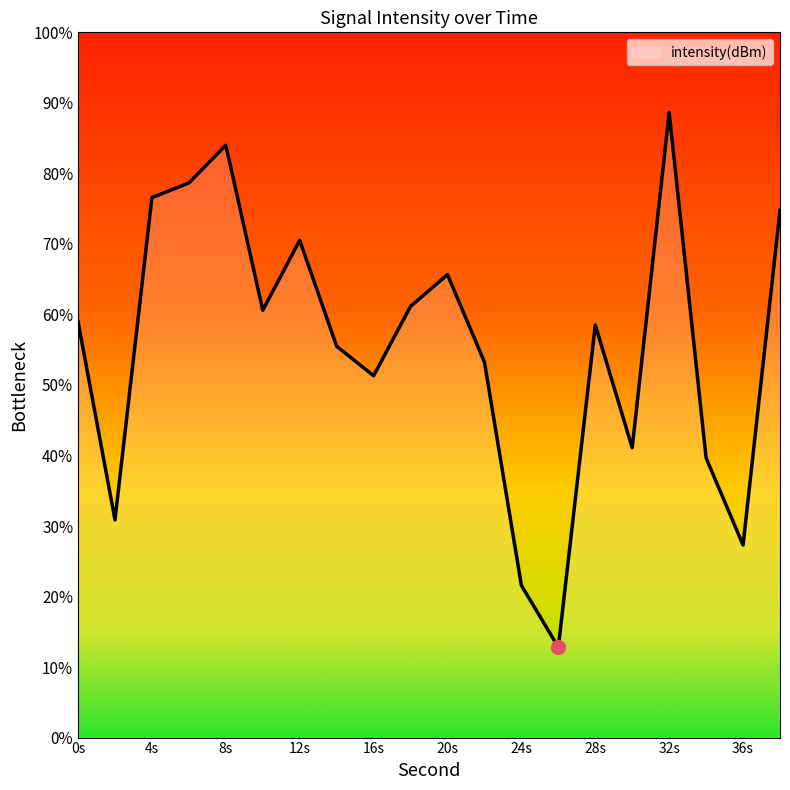

At which category does the chart reach its peak across all series?

32s